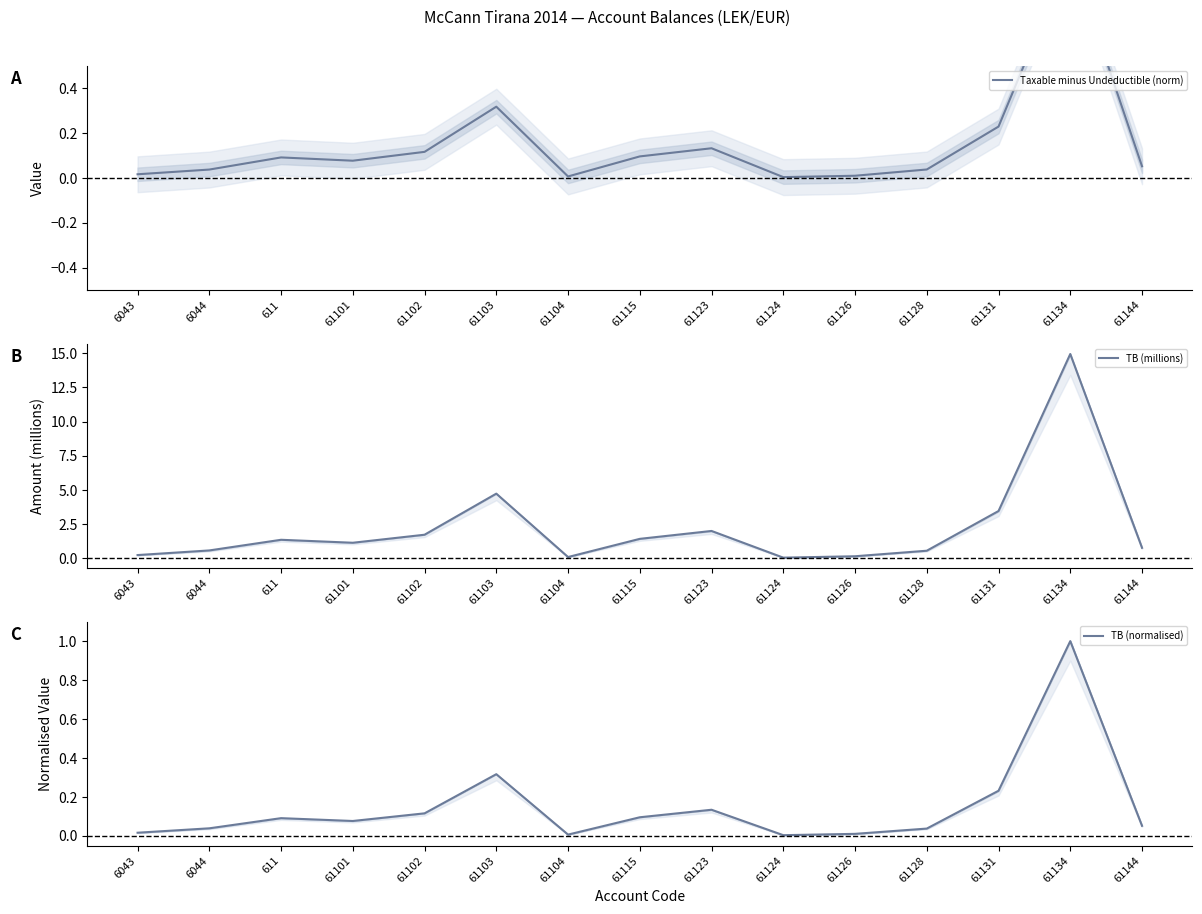

True or false: Taxable minus Undeductible (norm) and TB (millions) intersect in this chart.

False